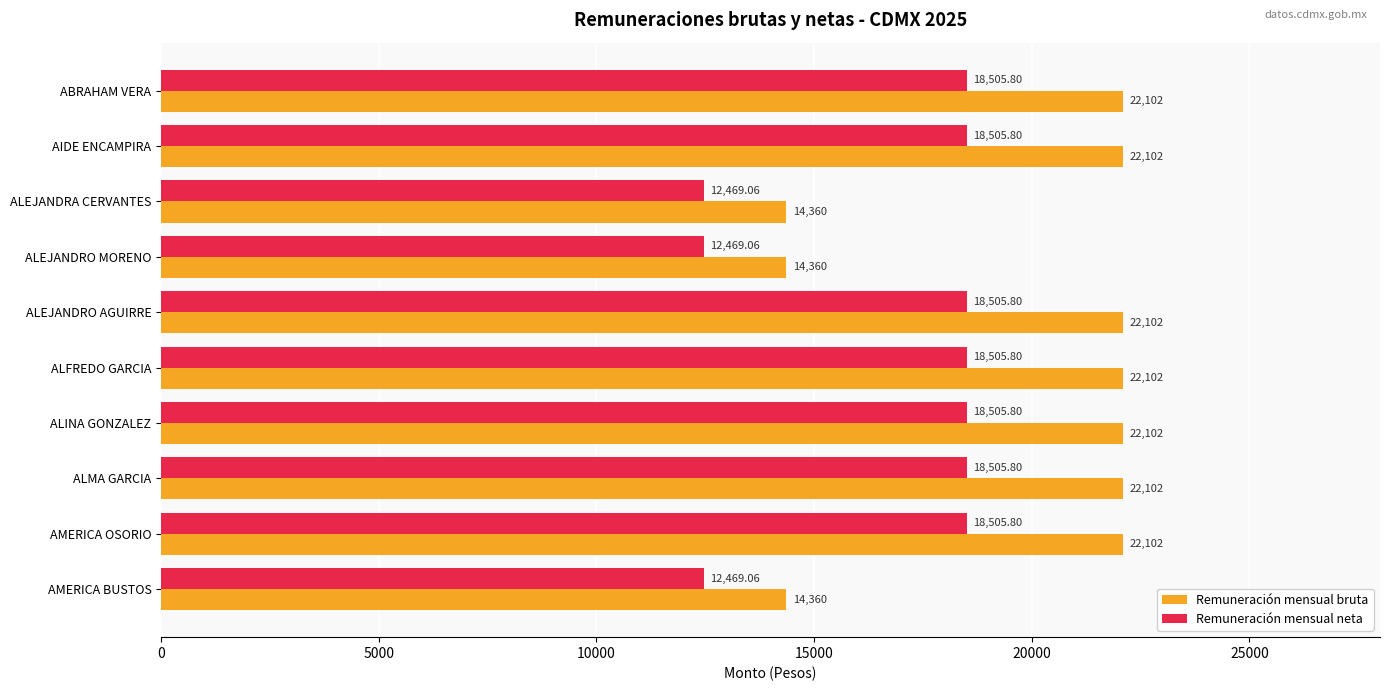

Which series has the largest range (max minus min)?

Remuneración mensual bruta